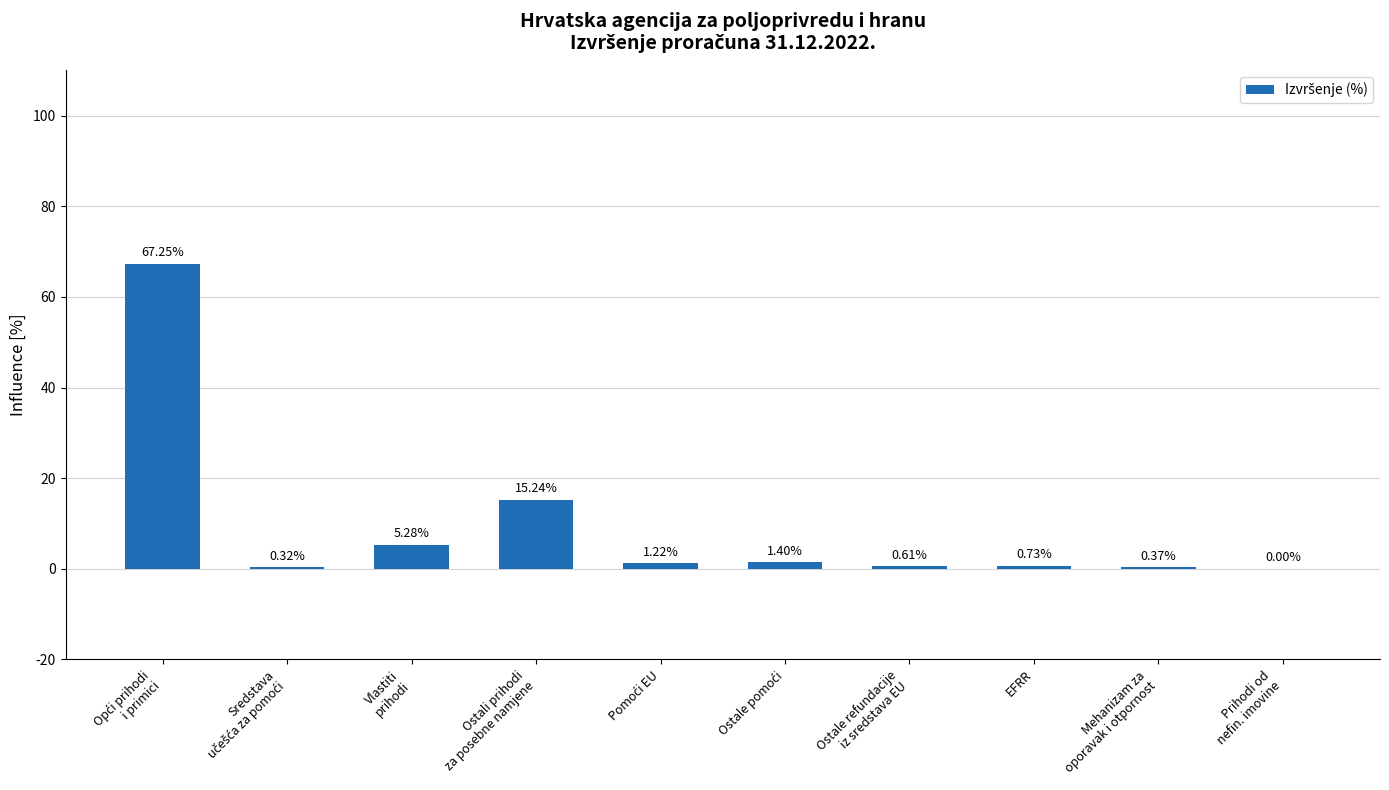

What is the sum of all values?

92.4